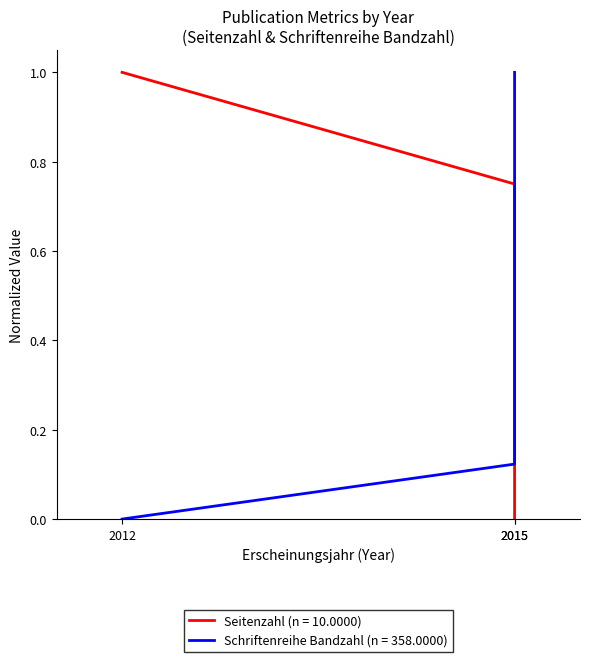

Rank the series at 2015 from lowest to highest value.

Schriftenreihe Bandzahl, Seitenzahl